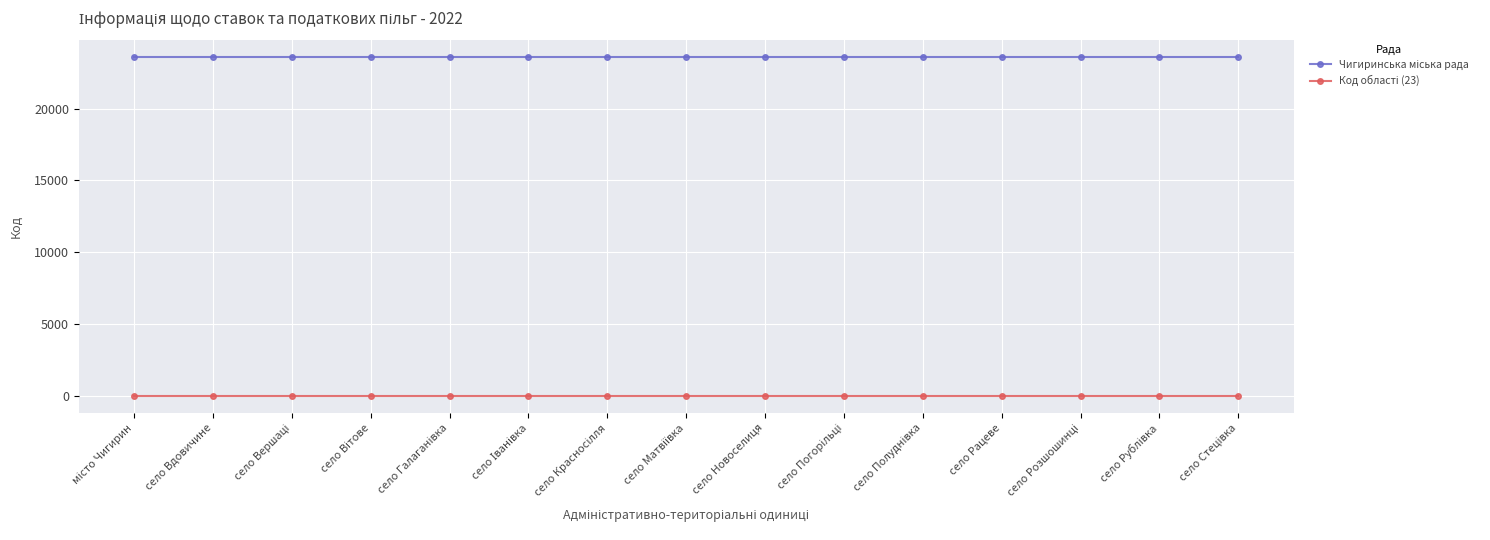

At how many categories does at least one series exceed 15376?

15